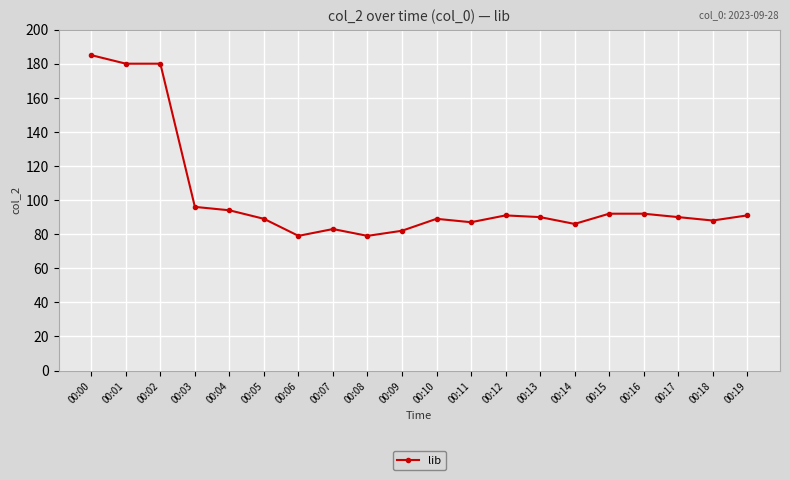

Reading right to left, what are all the values shown in this chart?

00:19=91	00:18=88	00:17=90	00:16=92	00:15=92	00:14=86	00:13=90	00:12=91	00:11=87	00:10=89	00:09=82	00:08=79	00:07=83	00:06=79	00:05=89	00:04=94	00:03=96	00:02=180	00:01=180	00:00=185